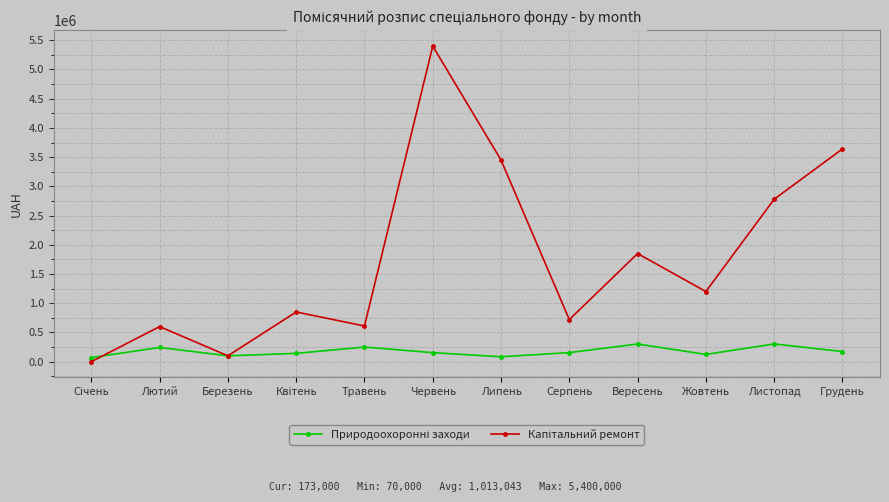

What is the difference between the highest and lowest values at Грудень?

3467000